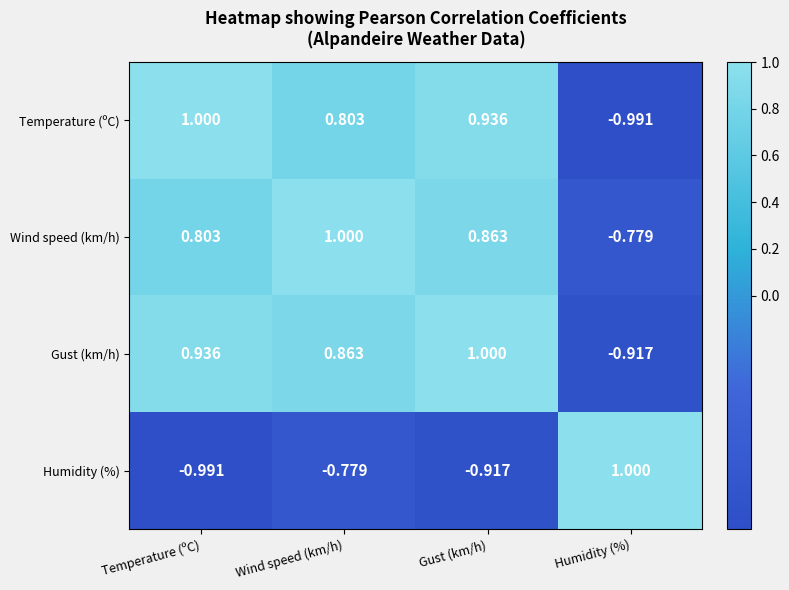

Where does the Wind speed (km/h) series first go above 0?

Temperature (ºC)